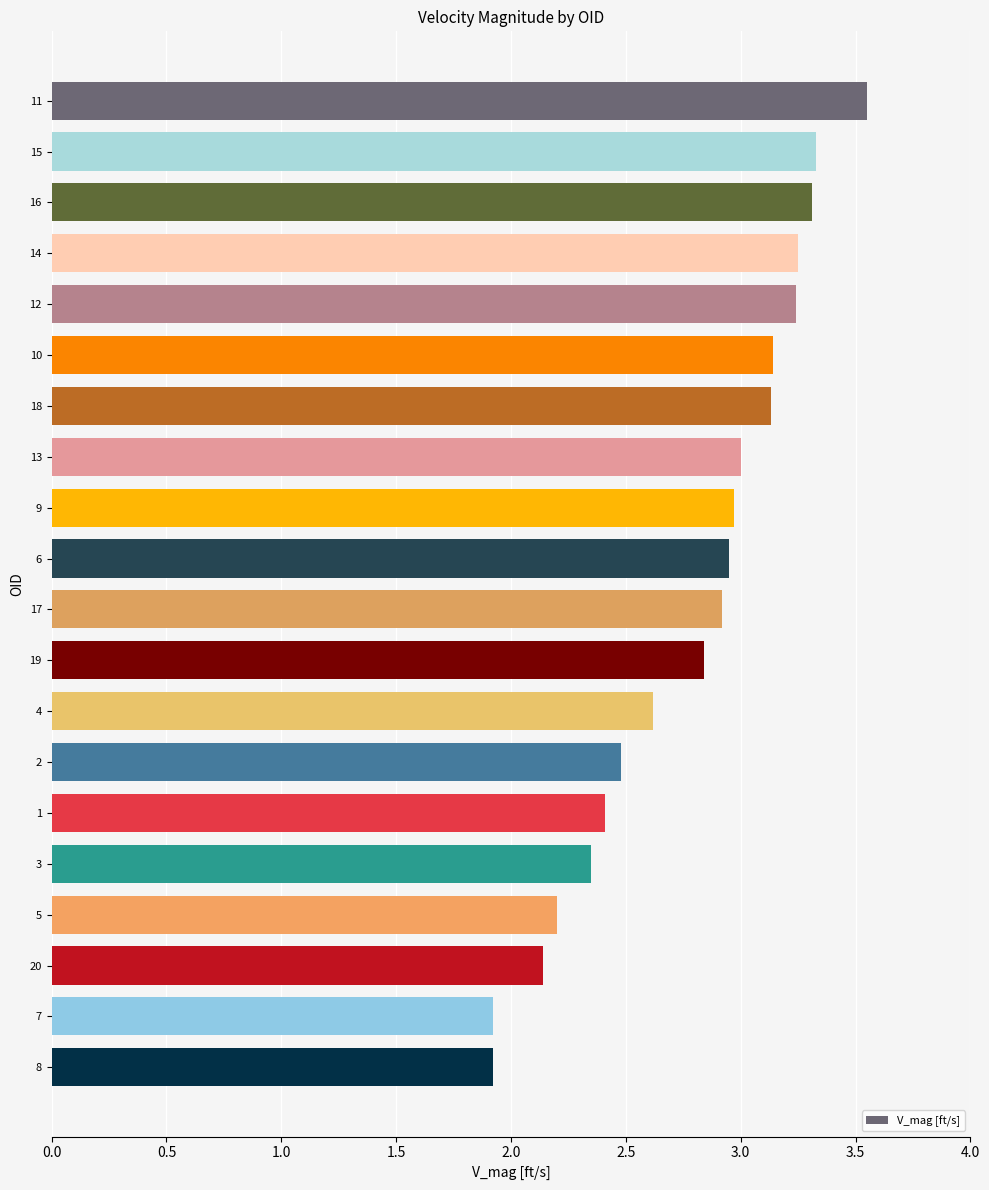

What is the label of the 8th bar from the top?

13